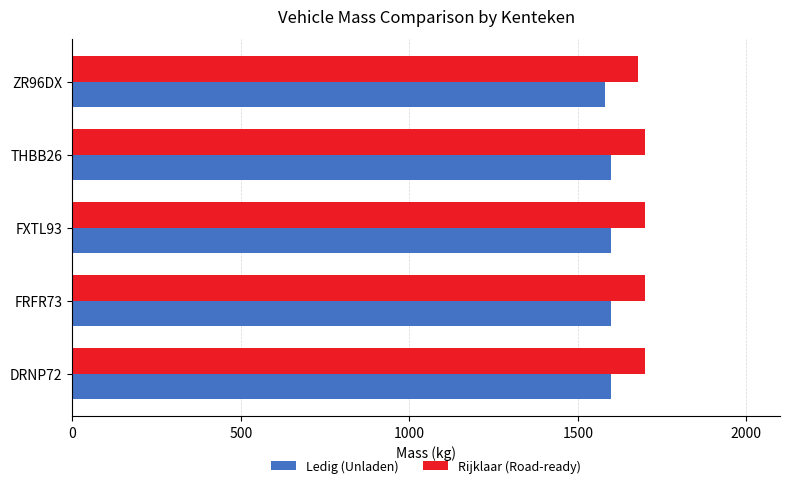

True or false: Ledig (Unladen) has a value of 2464 at FRFR73.

False